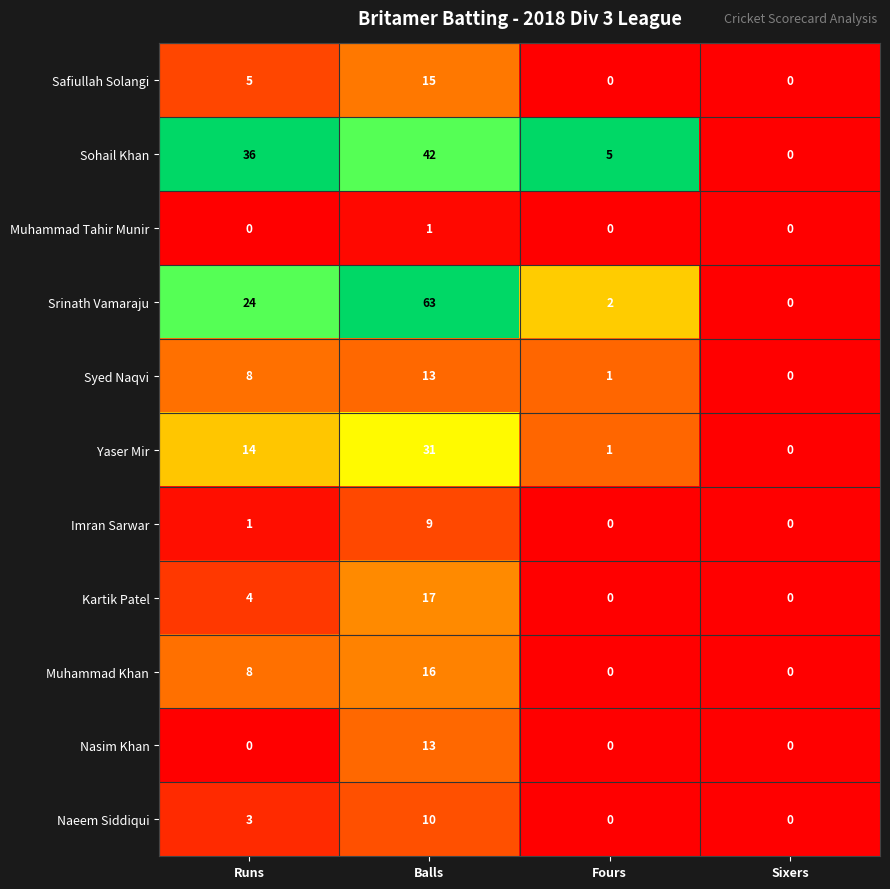

What is the difference between the highest and lowest values at Balls?

62